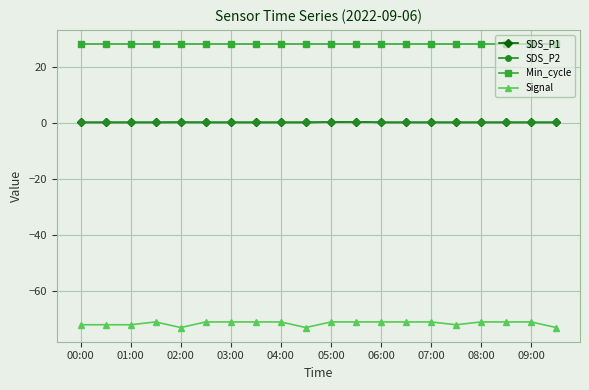

Does the chart display data point markers on the line(s)?

Yes